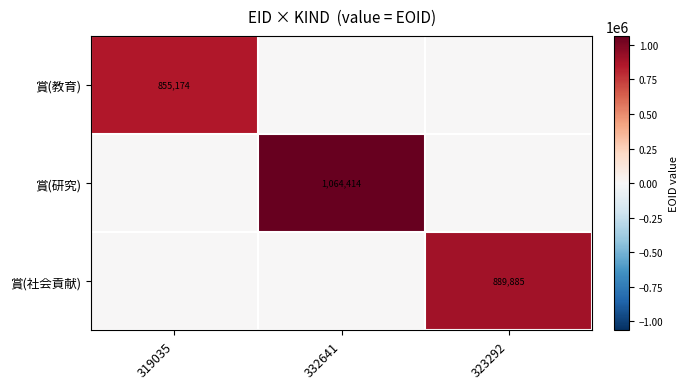

The value of 賞(教育) at 319035 is 389841. True or false?

False